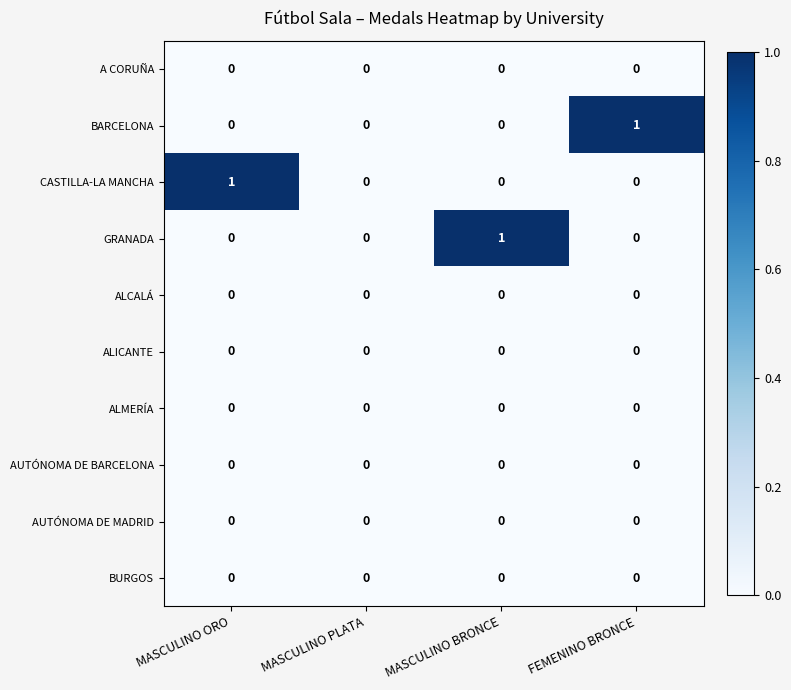

What is the greatest value displayed?

1